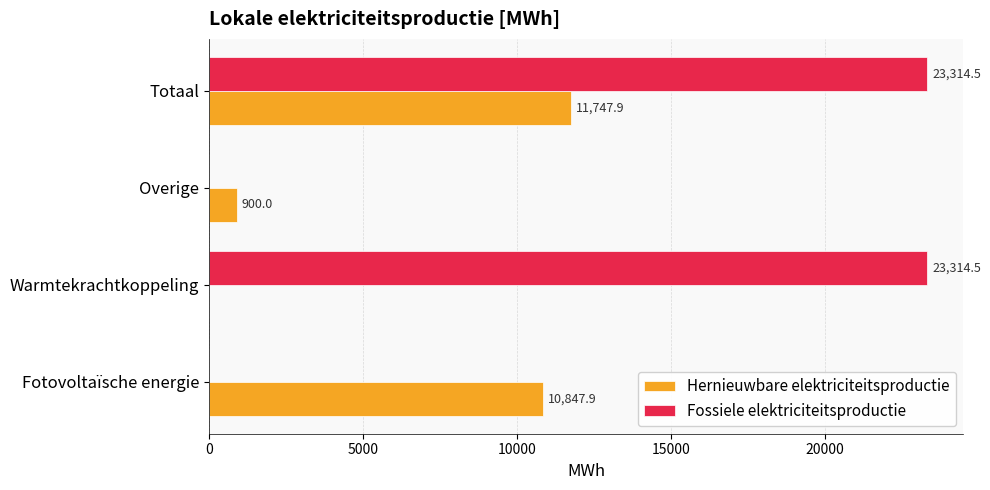

What is the sum of all Hernieuwbare elektriciteitsproductie values?

23495.8